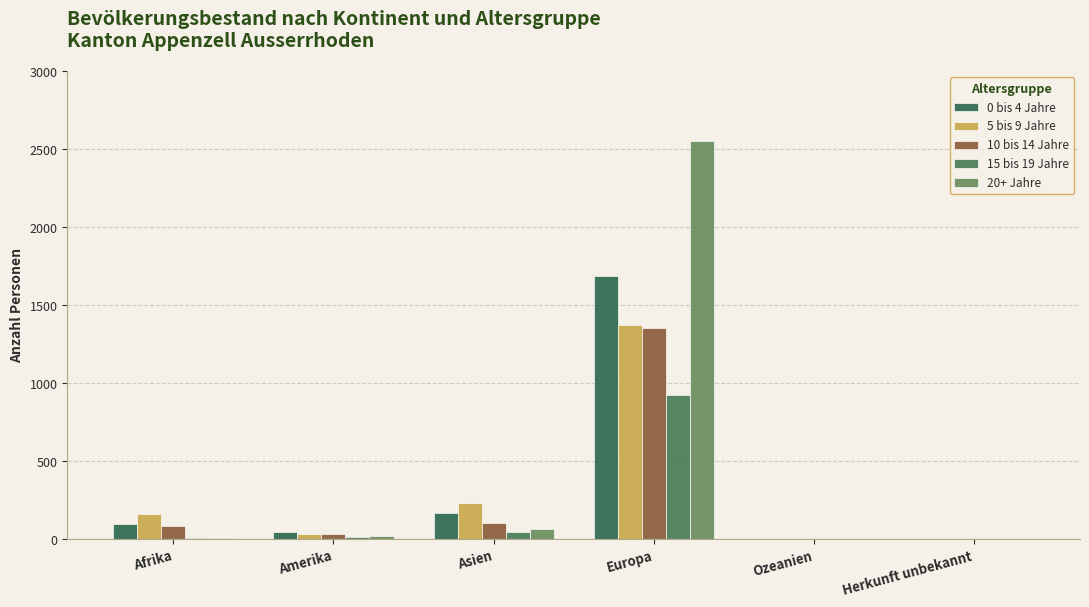

Which category has the lowest value across all series?

Ozeanien